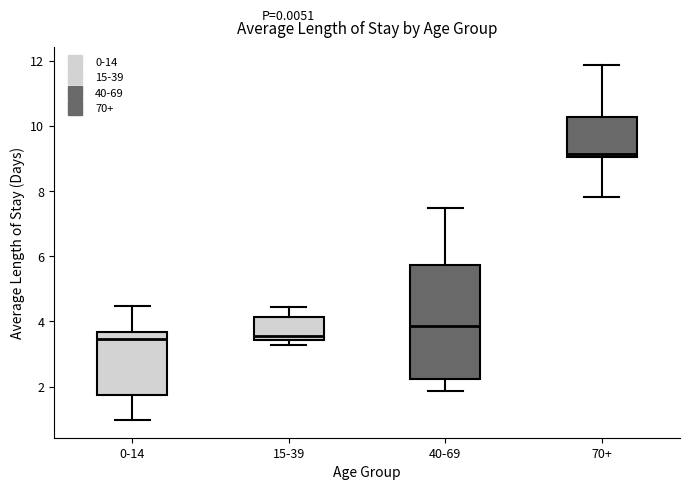

Where does the lower whisker of the box for 40-69 end on the y-axis? The values are not printed on the chart, so give them approximately, as read against the axis.

1.8